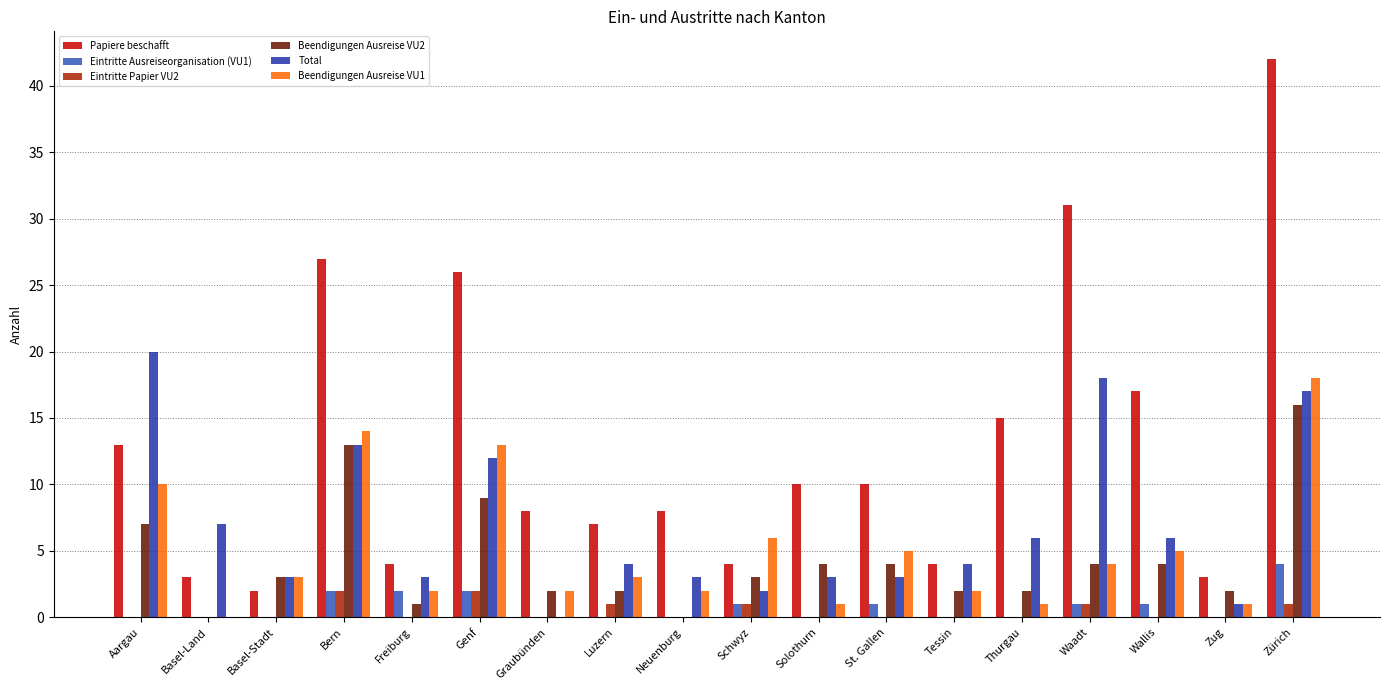

What is the greatest value displayed?

42